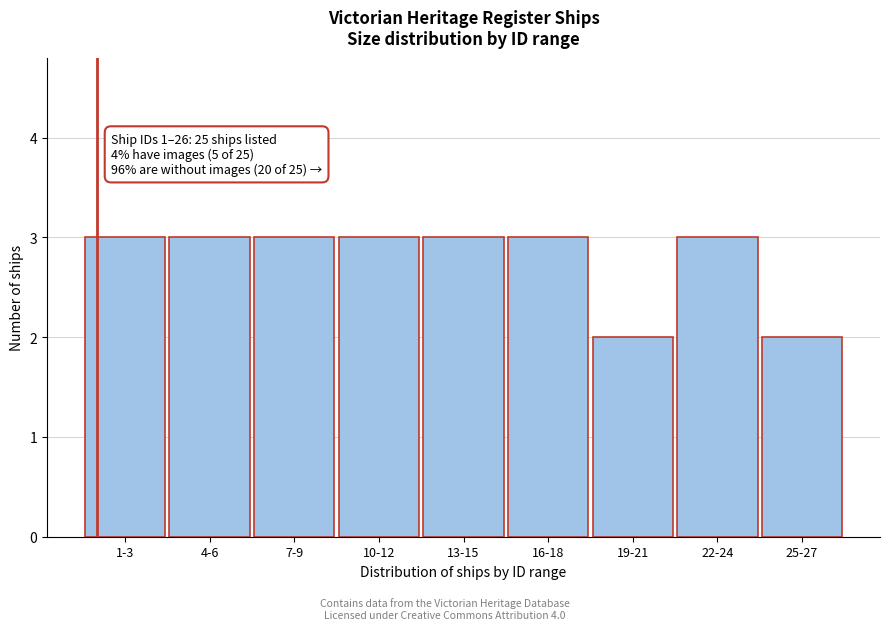

Reading right to left, list all the values displayed in this chart.

25-27=2	22-24=3	19-21=2	16-18=3	13-15=3	10-12=3	7-9=3	4-6=3	1-3=3